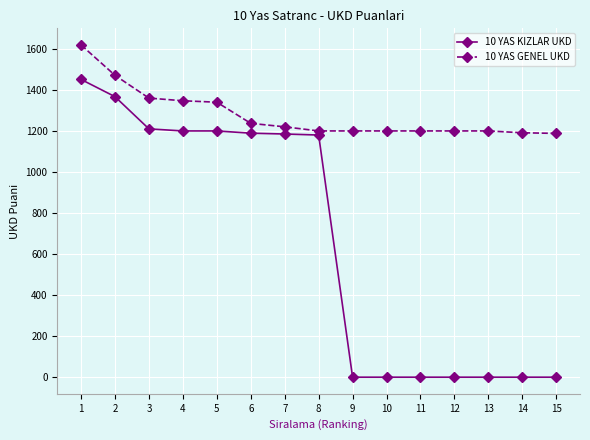

The 10 YAS KIZLAR UKD series shows 1180 at 8. True or false?

True